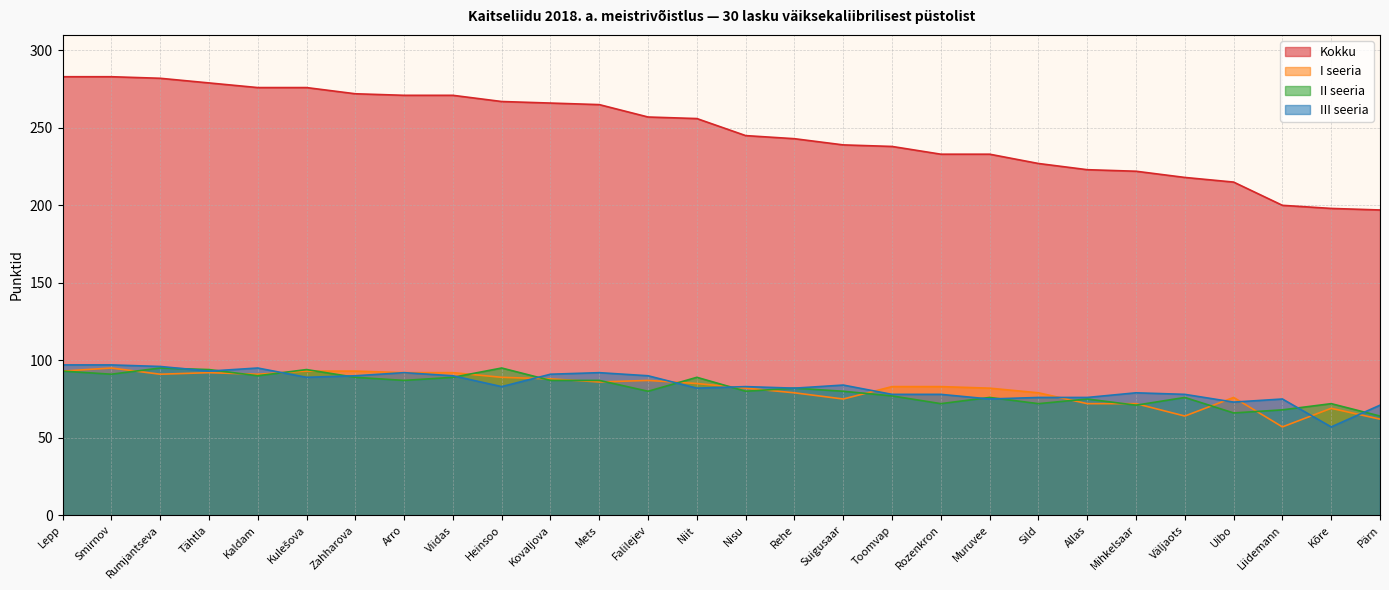

How many values in the II seeria series are below 82?

14